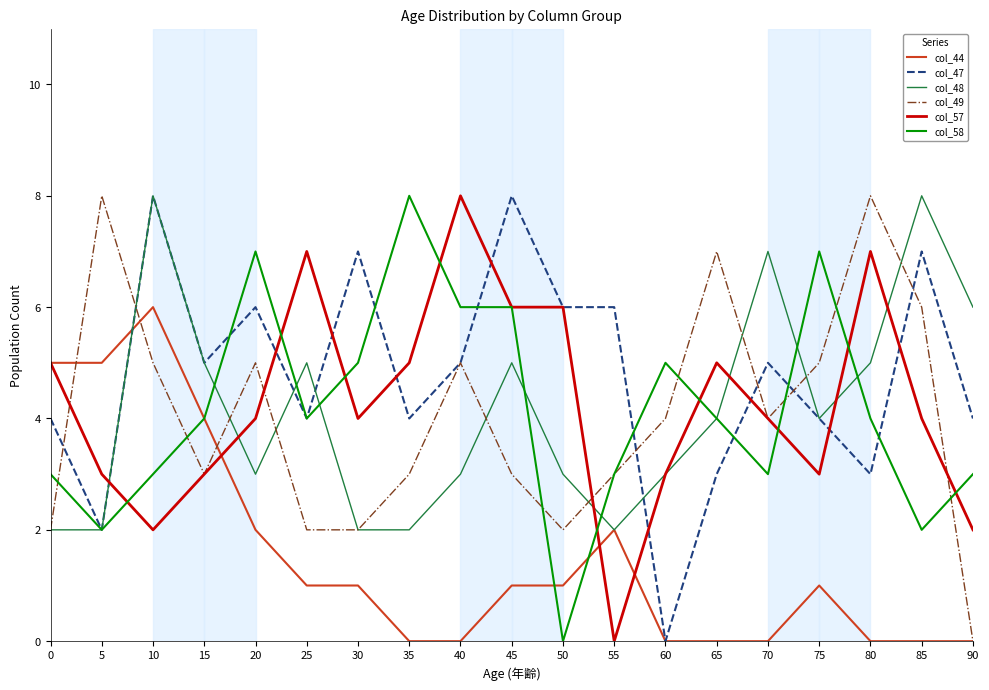

The value of col_57 at 15 is 3. True or false?

True